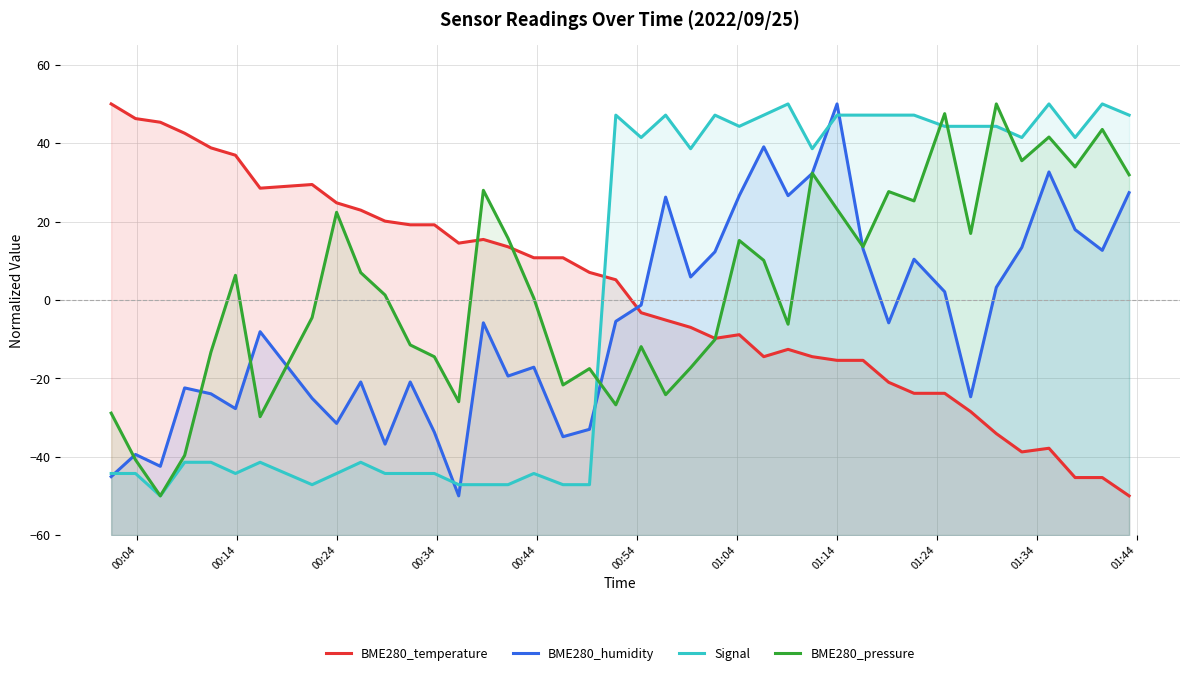

What is the minimum value for BME280_pressure?

-50.0